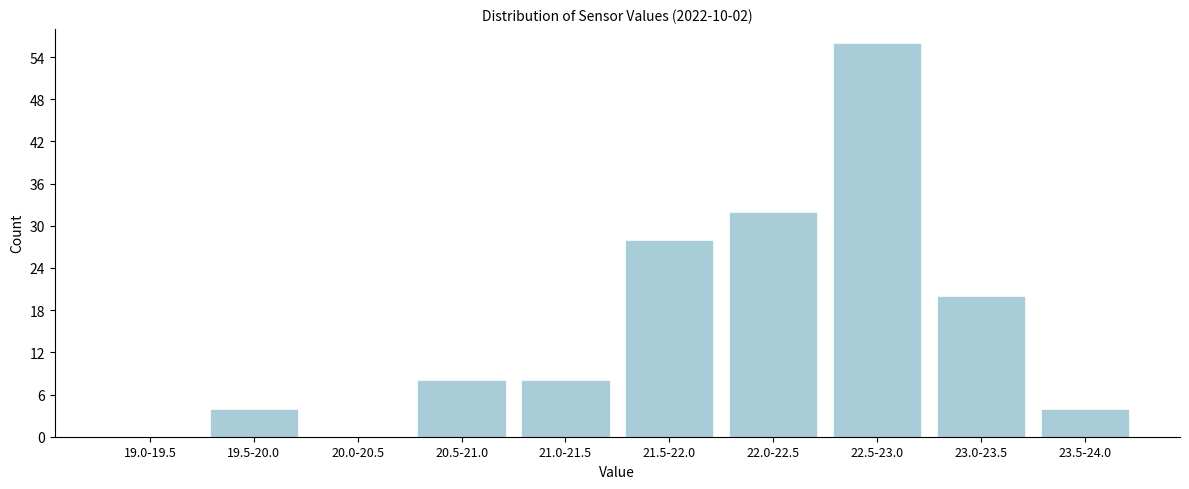

Reading left to right, transcribe all the data shown in this chart.

19.0-19.5=0	19.5-20.0=4	20.0-20.5=0	20.5-21.0=8	21.0-21.5=8	21.5-22.0=28	22.0-22.5=32	22.5-23.0=56	23.0-23.5=20	23.5-24.0=4